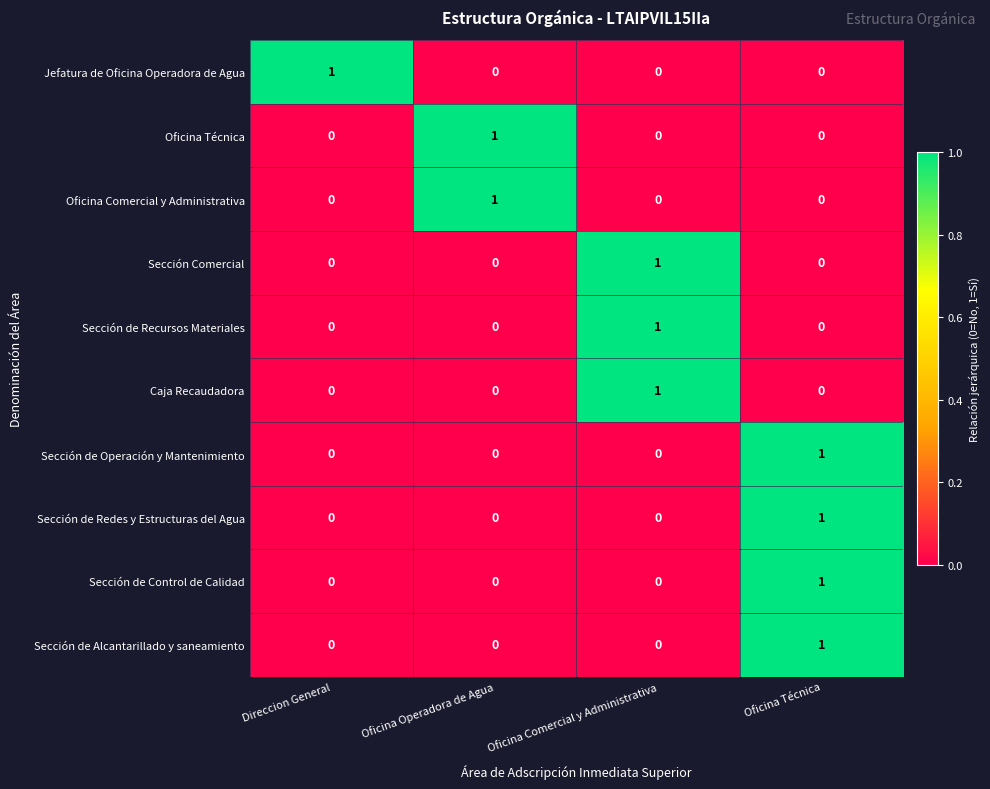

Is it true that Sección de Operación y Mantenimiento equals 0 at Oficina Comercial y Administrativa?

True